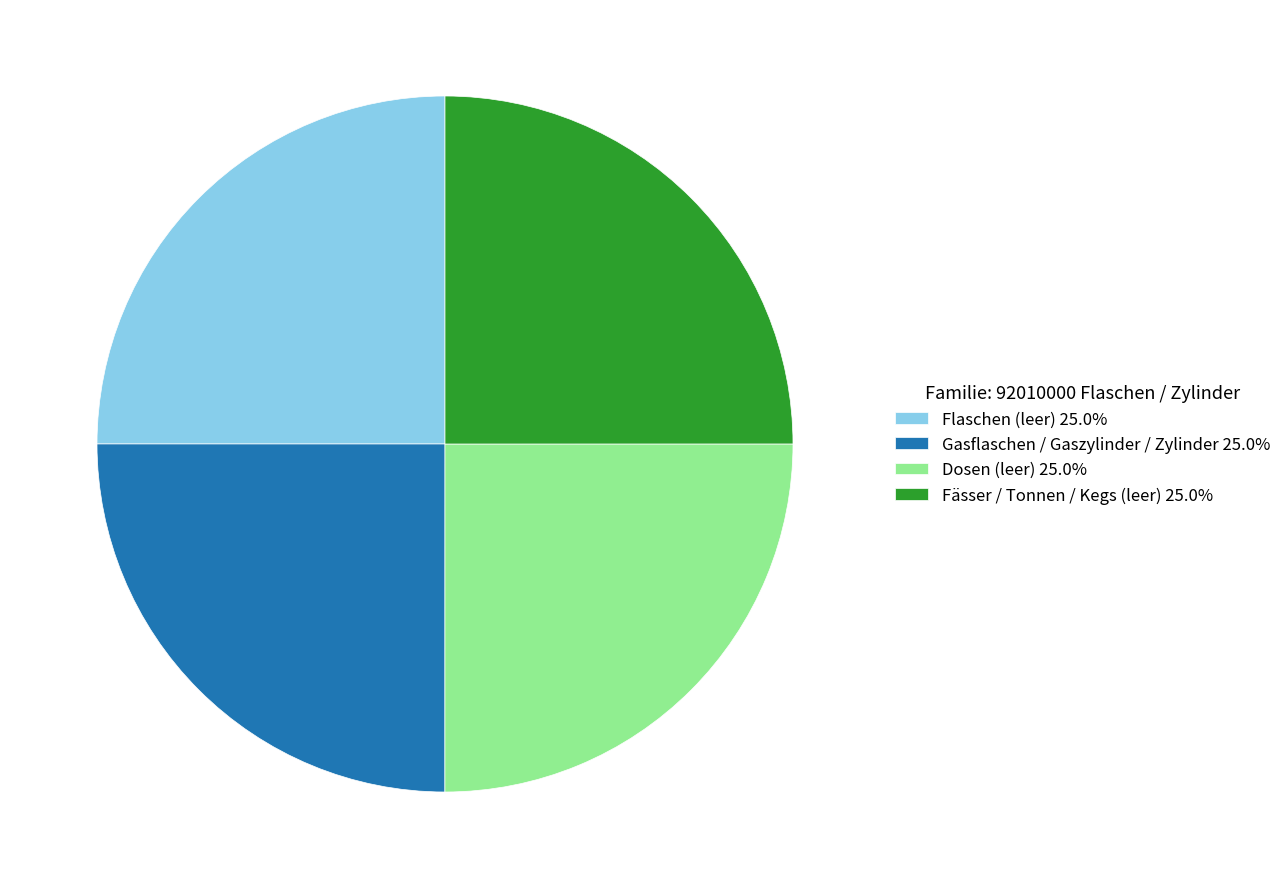

What is the ratio of the value at Flaschen (leer) 25.0% to the value at Fässer / Tonnen / Kegs (leer) 25.0%?

1.0